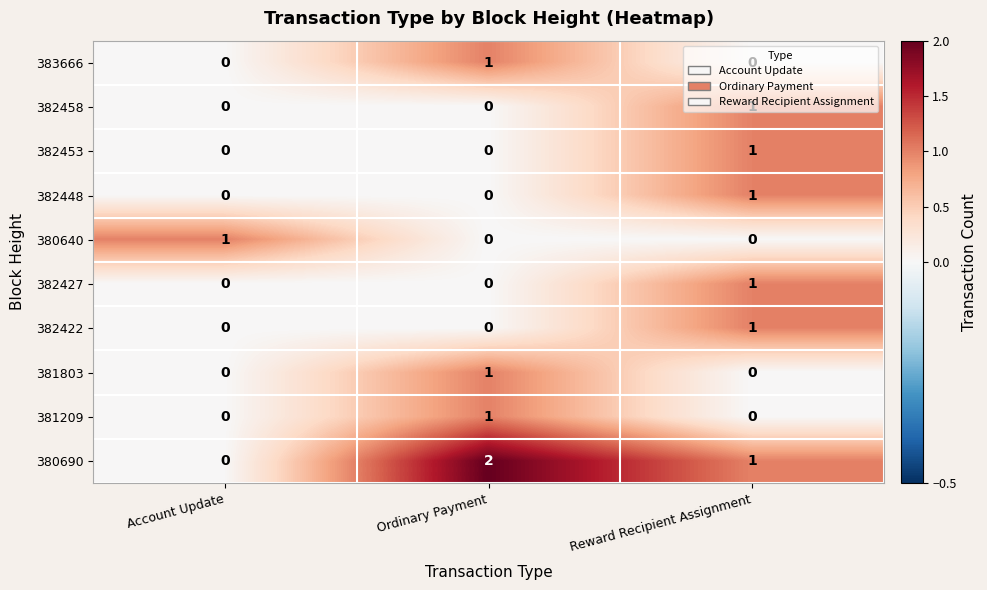

Which series has the widest spread of values?

380690